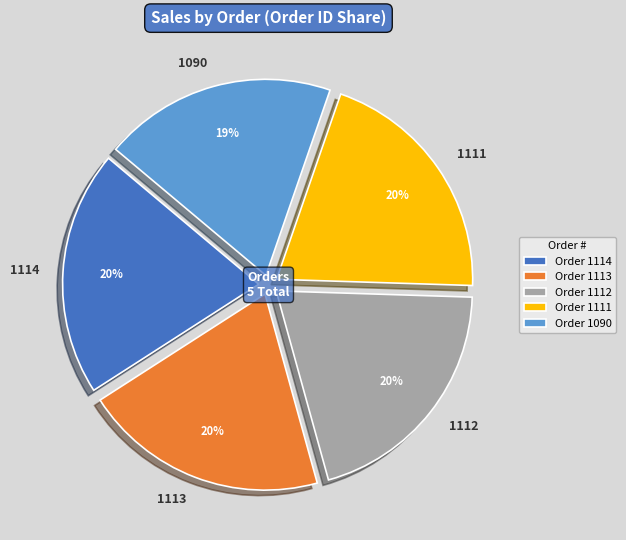

To the nearest percent, what is the difference between the largest and smallest slice percentages?

1%